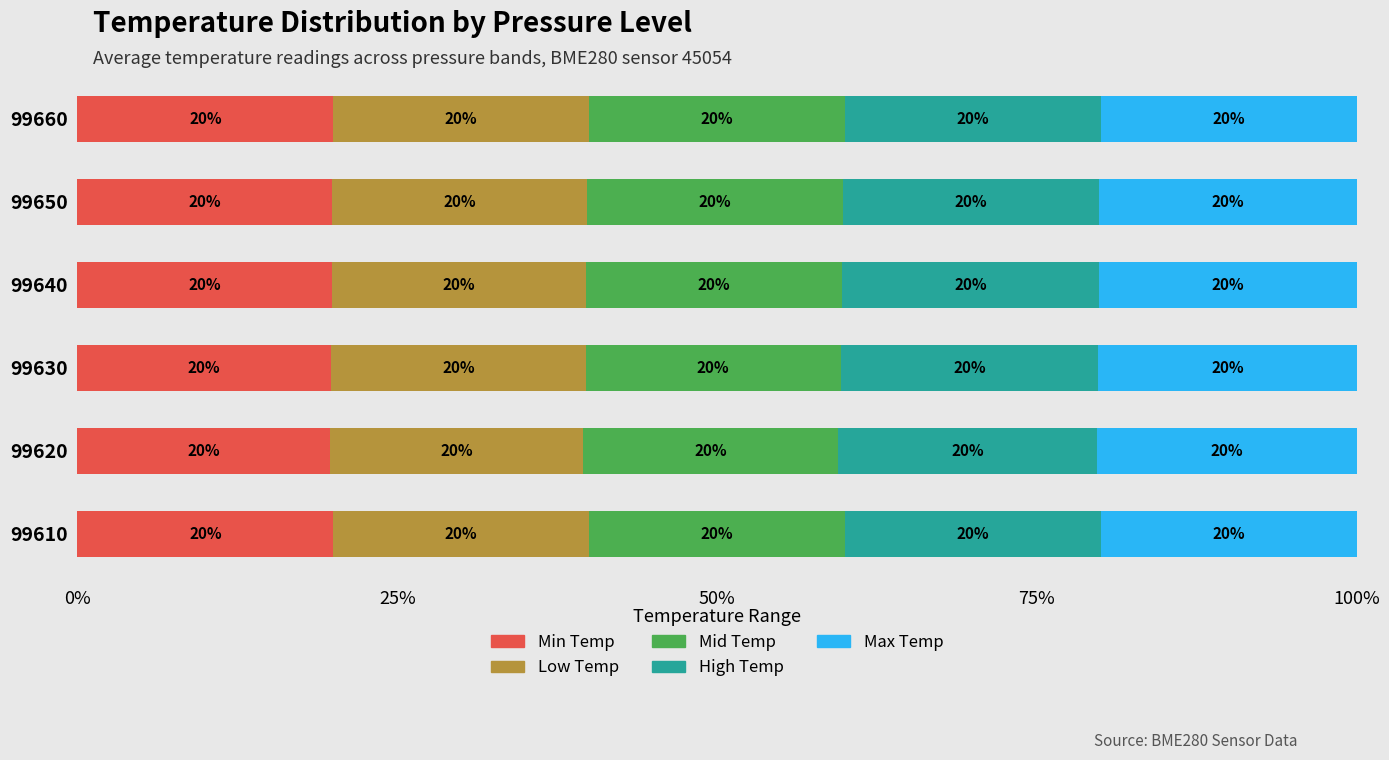

At which label is Min Temp closest to 19?

99620